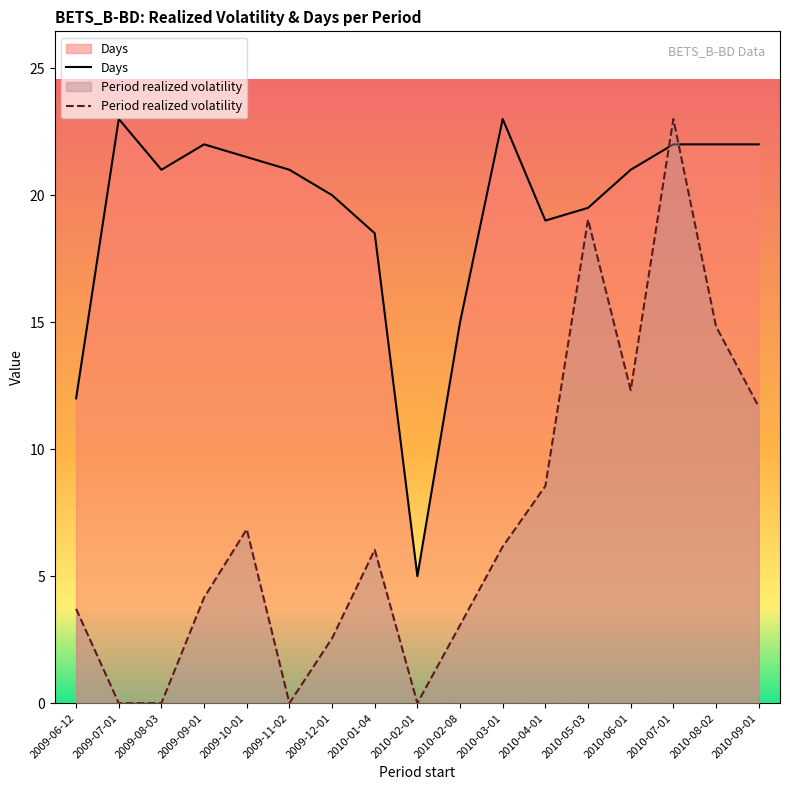

Reading left to right, transcribe all the data shown in this chart.

Days: 12.0	23.0	21.0	22.0	21.5	21.0	20.0	18.5	5.0	15.0	23.0	19.0	19.5	21.0	22.0	22.0	22.0
Period realized volatility: 3.7	0.0	0.0	4.2	6.8	0.0	2.6	6.0	0.0	3.1	6.2	8.6	19.0	12.3	23.0	14.8	11.7